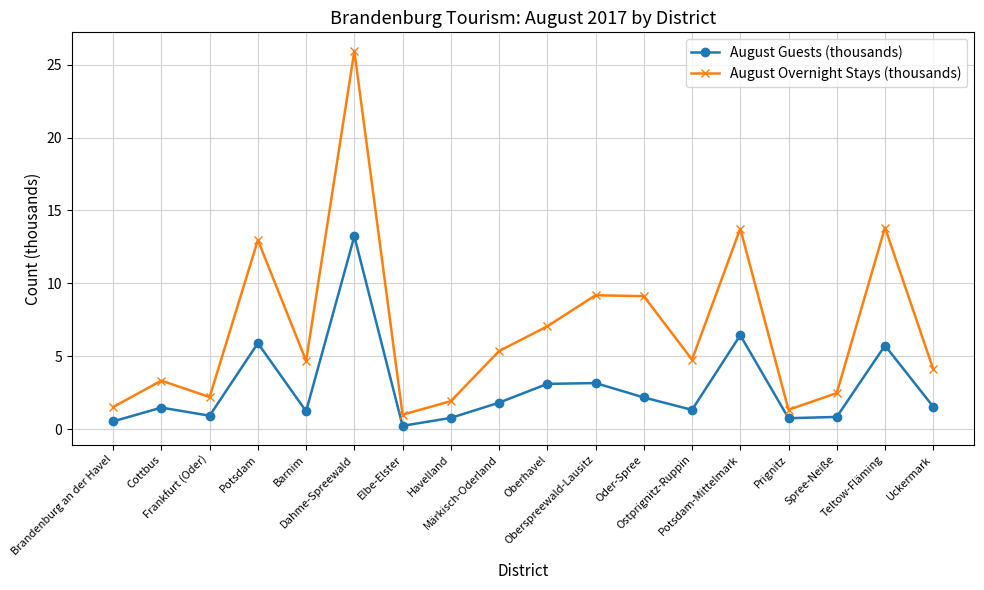

What position from the left is Ostprignitz-Ruppin?

13